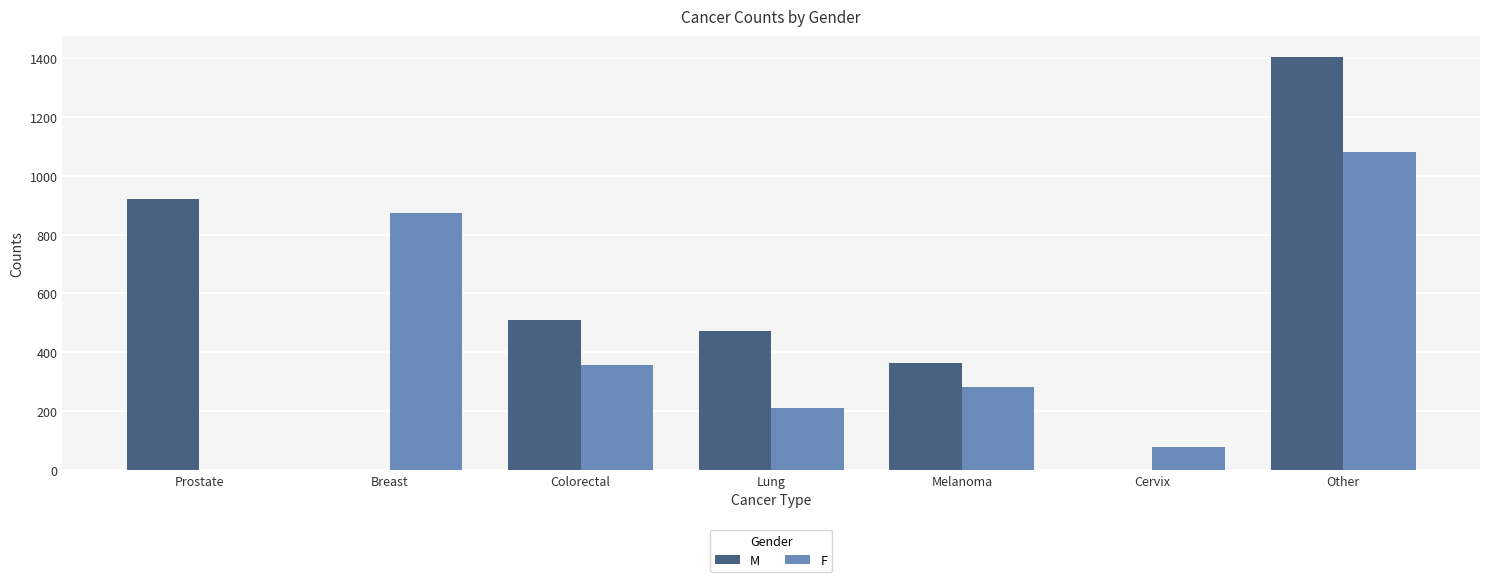

Which series changed the most between Breast and Other?

M